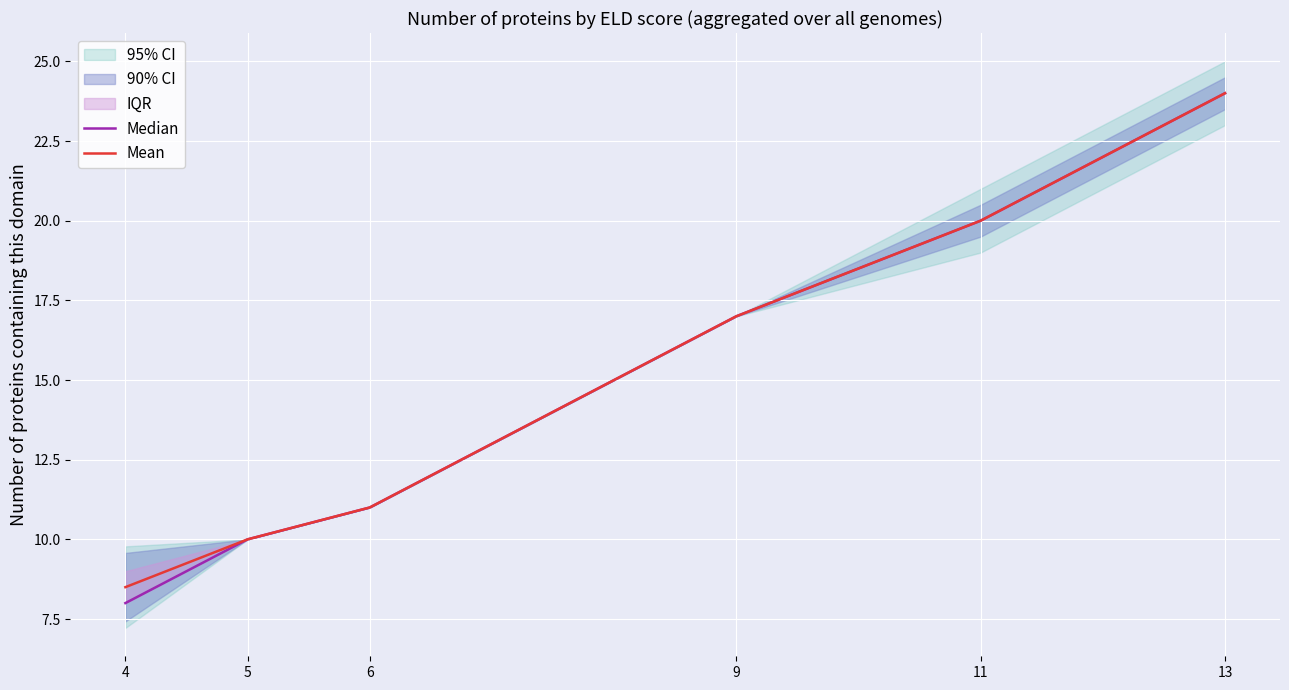

How many values in the Mean series are below 17?

3